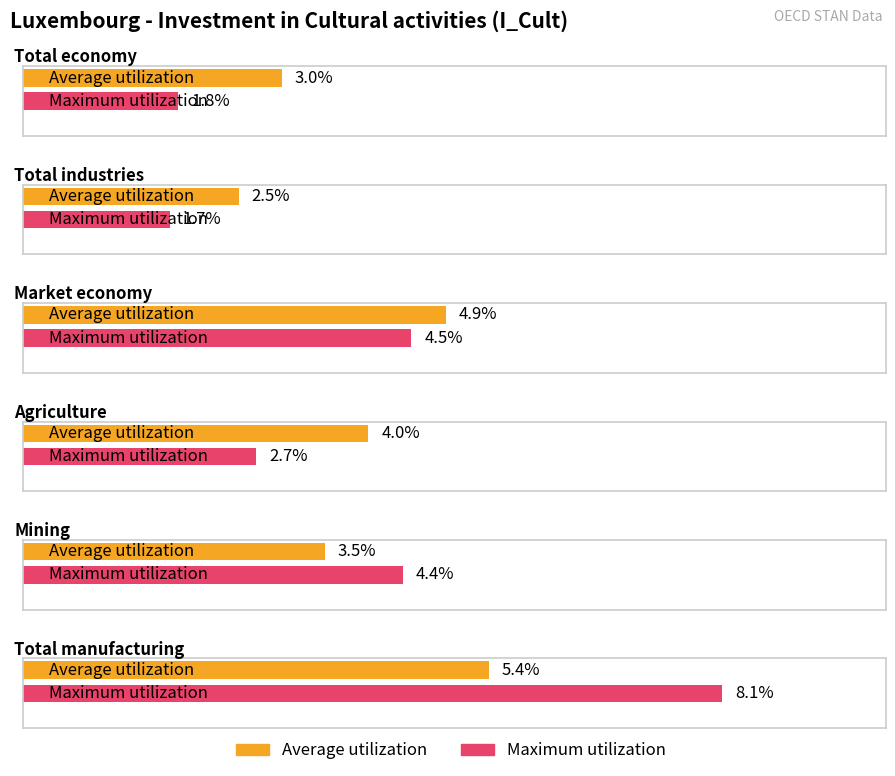

Reading right to left, list all the values displayed in this chart.

Average utilization: 5.4	3.5	4.0	4.9	2.5	3.0
Maximum utilization: 8.1	4.4	2.7	4.5	1.7	1.8